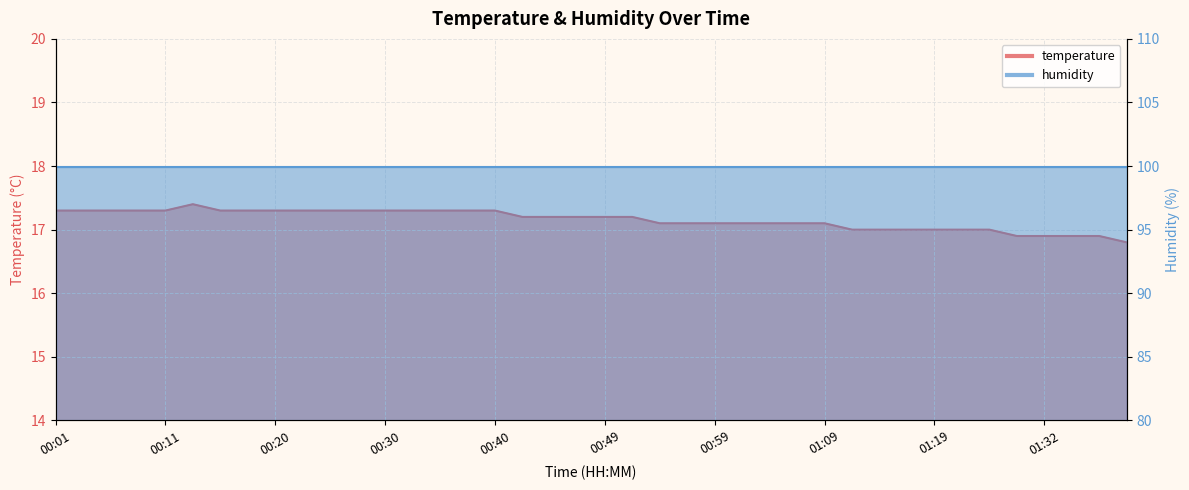

The chart shows a value of 28.2 at 00:25. True or false?

False